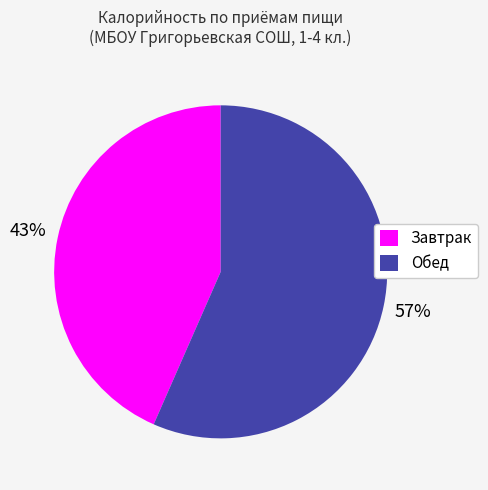

What is the largest slice in the pie chart?

Обед